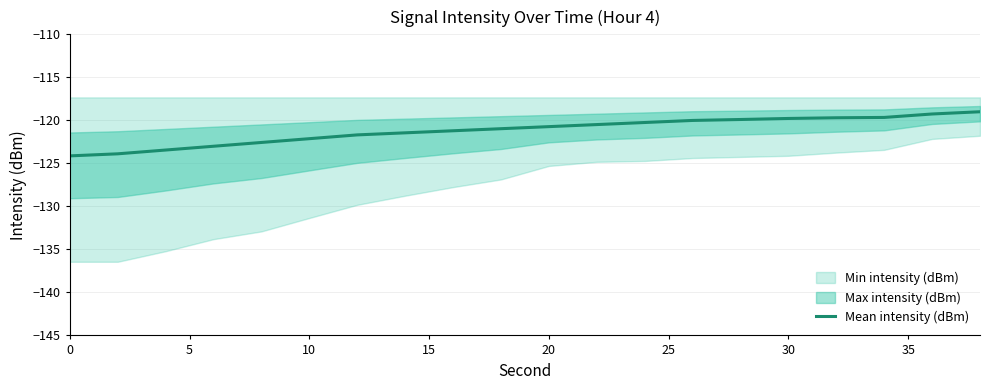

What is the lowest value of the Mean intensity (dBm) series?

-124.1